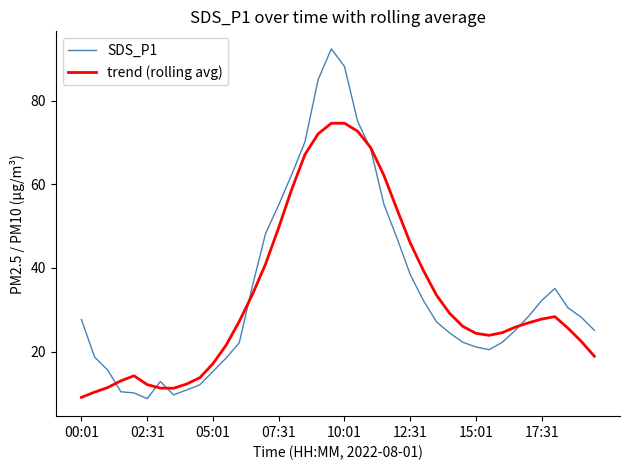

How many intersections are there between trend (rolling avg) and SDS_P1?

6